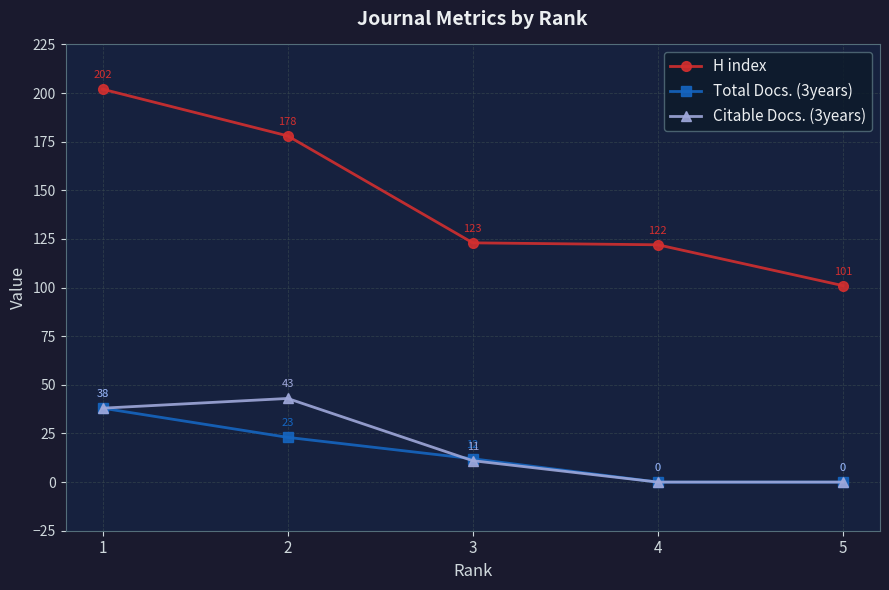

True or false: H index and Citable Docs. (3years) intersect in this chart.

False